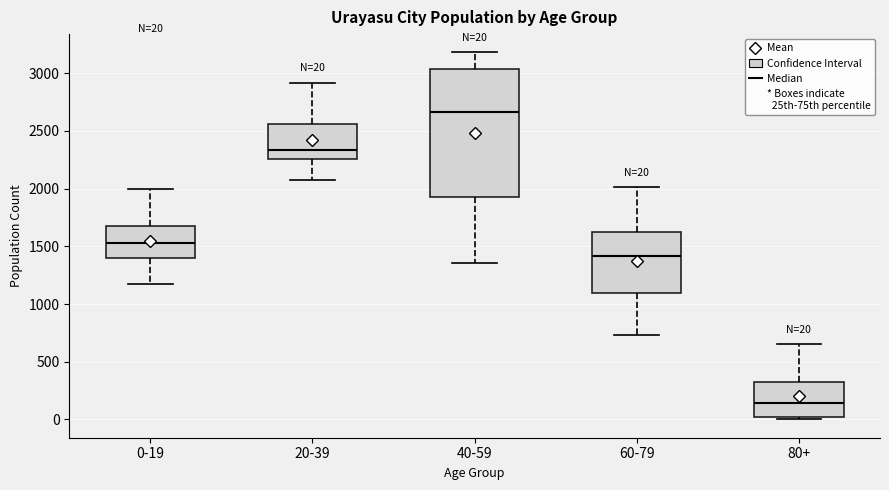

Which box is the tallest, from its lower edge to its upper edge?

40-59